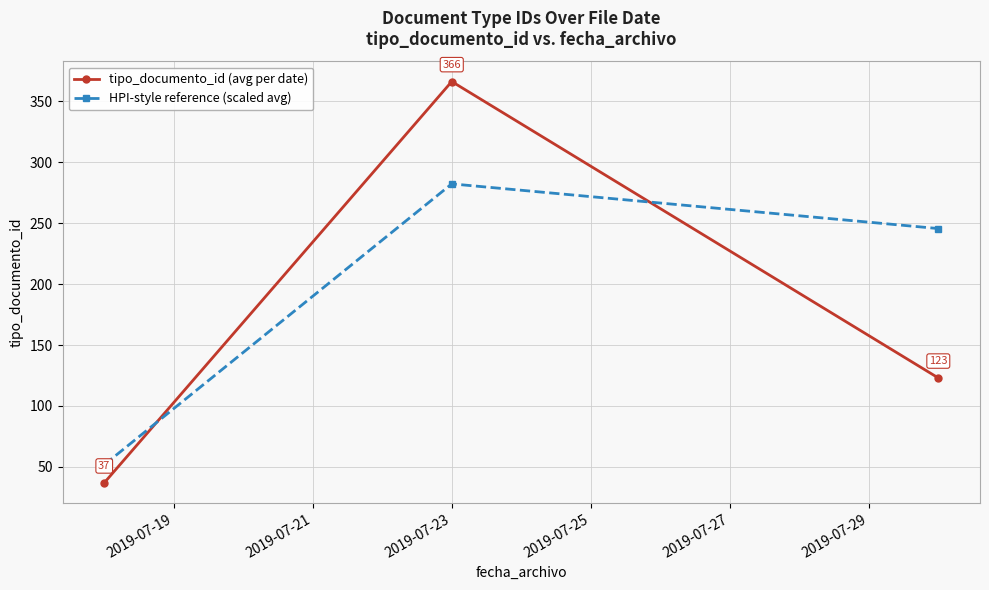

What is the difference between the maximum and minimum values in the tipo_documento_id (avg per date) series?

329.0